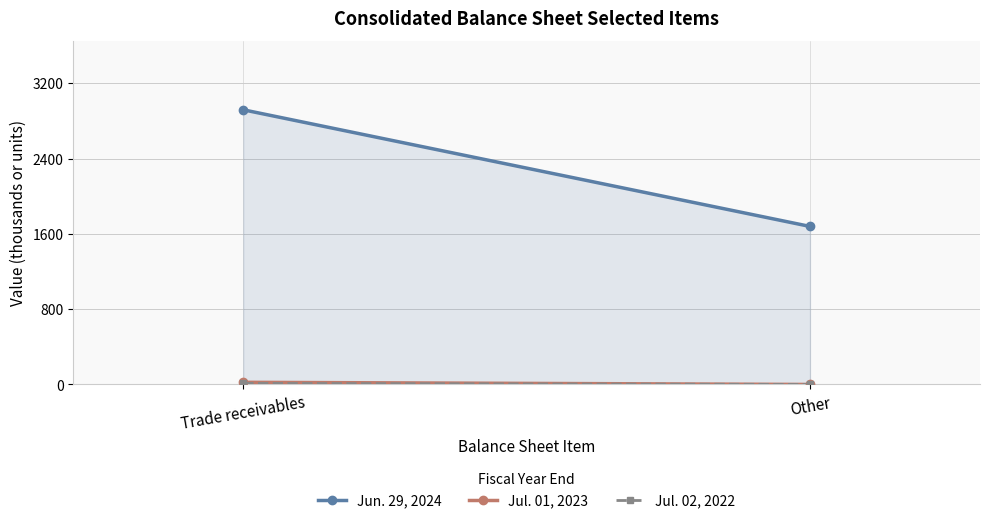

What is the difference between the maximum and minimum values in the Jul. 01, 2023 series?

23